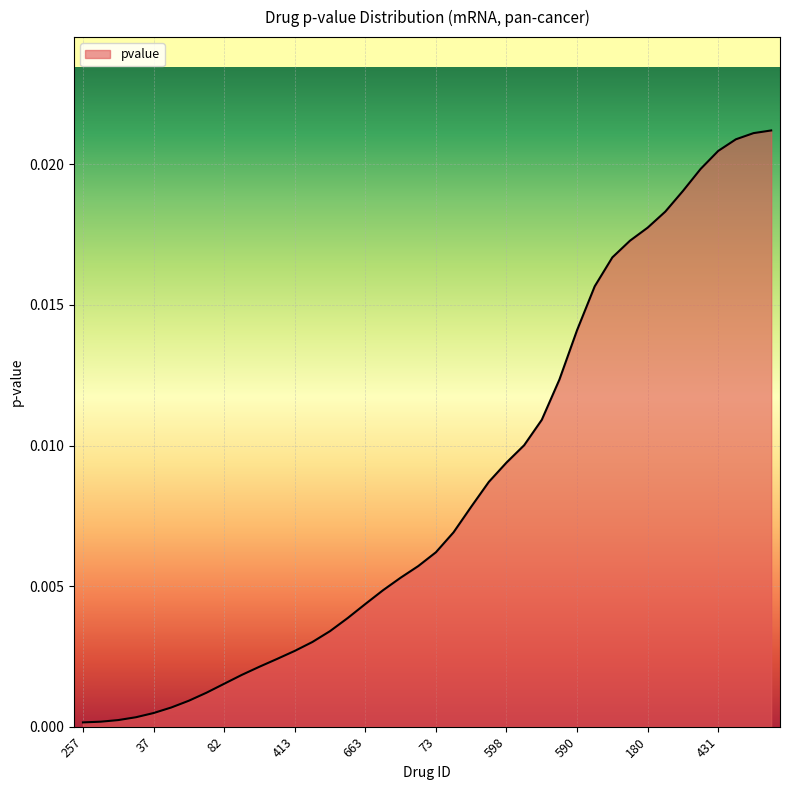

Is this an area chart (filled region under the line)?

Yes